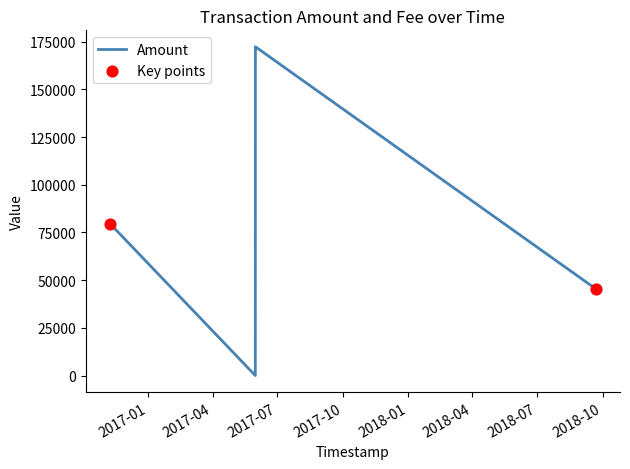

What is the greatest value displayed?

172300.0